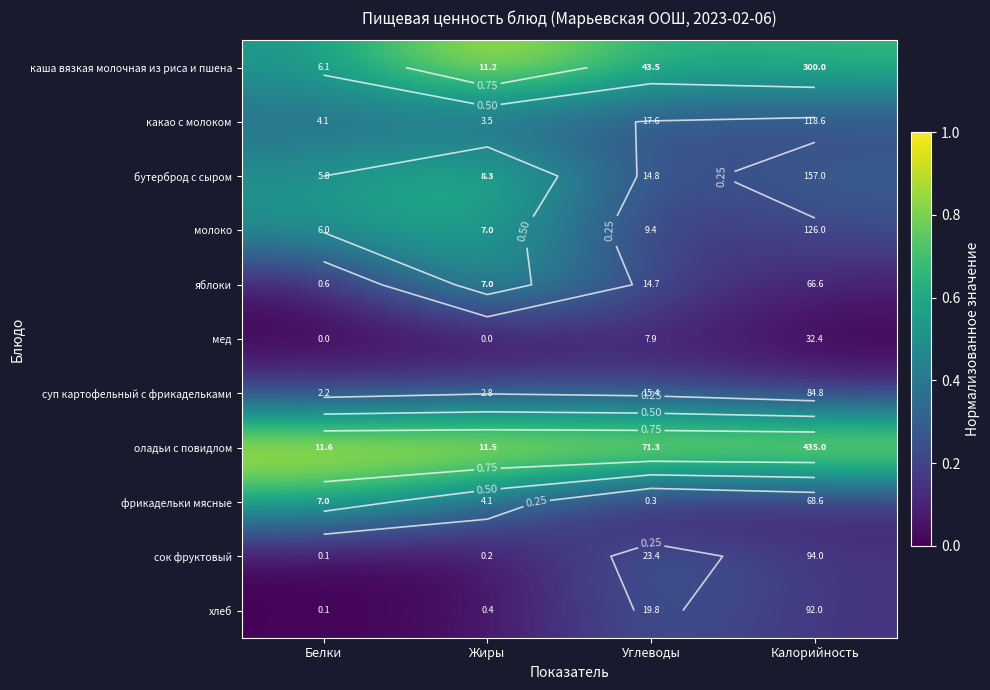

Rank the categories by мед value from lowest to highest.

Белки, Жиры, Калорийность, Углеводы